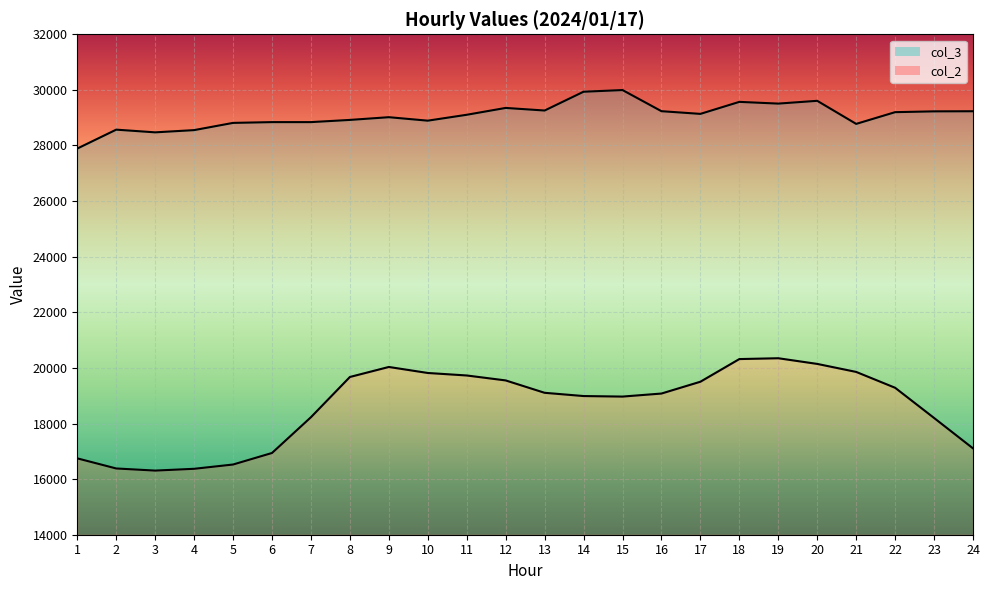

True or false: col_3 and col_2 cross at least once.

False